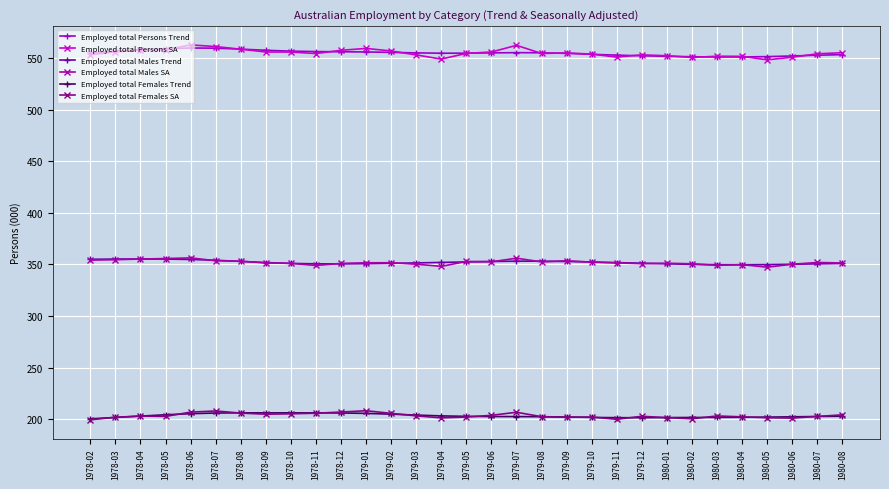

The value of Employed total Females Trend at 1980-02 is 201.5. True or false?

True